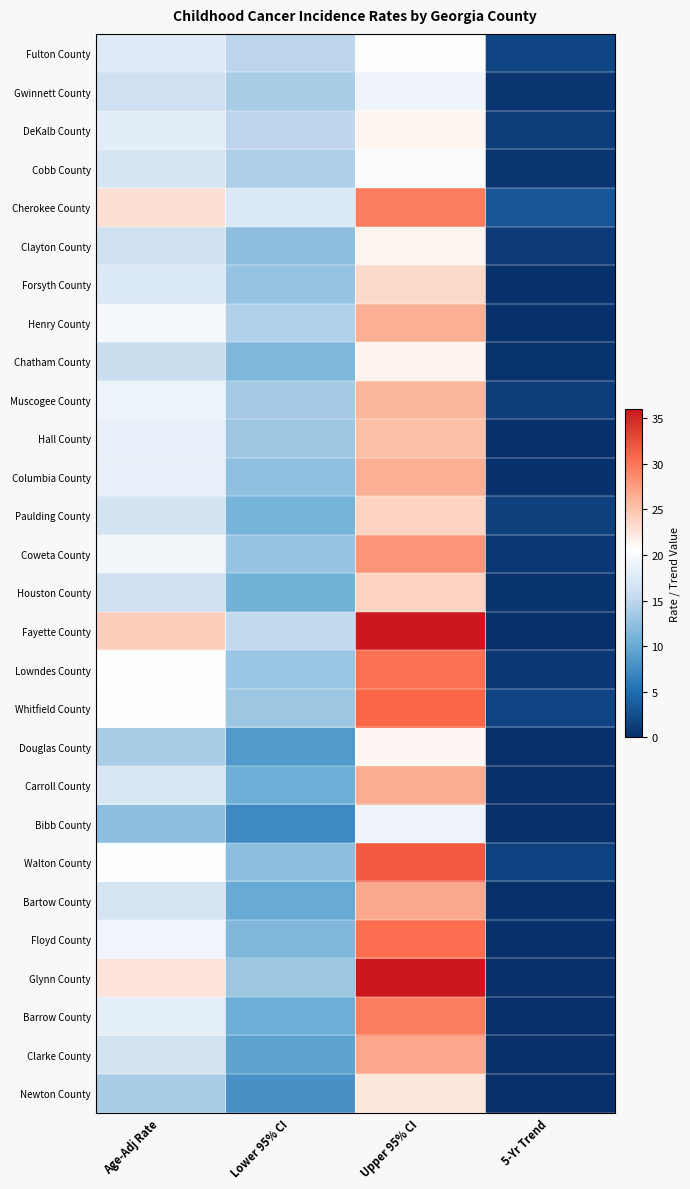

What is the spread (max minus min) of values at Lower 95% CI?

10.1